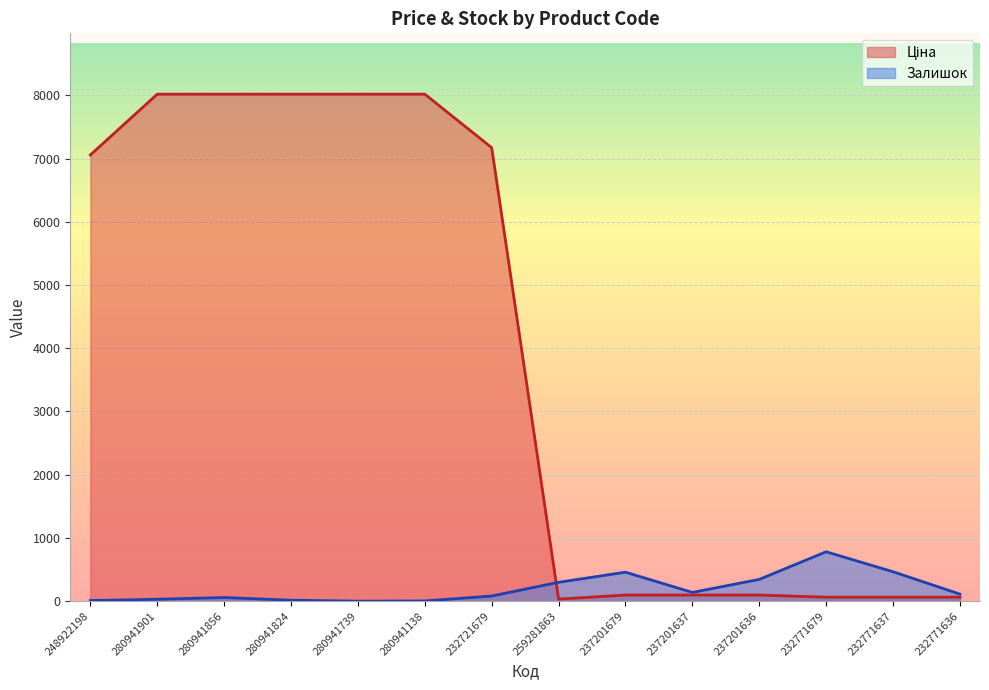

List the labels in order of Залишок value, largest first.

232771679, 232771637, 237201679, 237201636, 259281863, 237201637, 232771636, 232721679, 280941856, 280941901, 280941824, 248922198, 280941138, 280941739